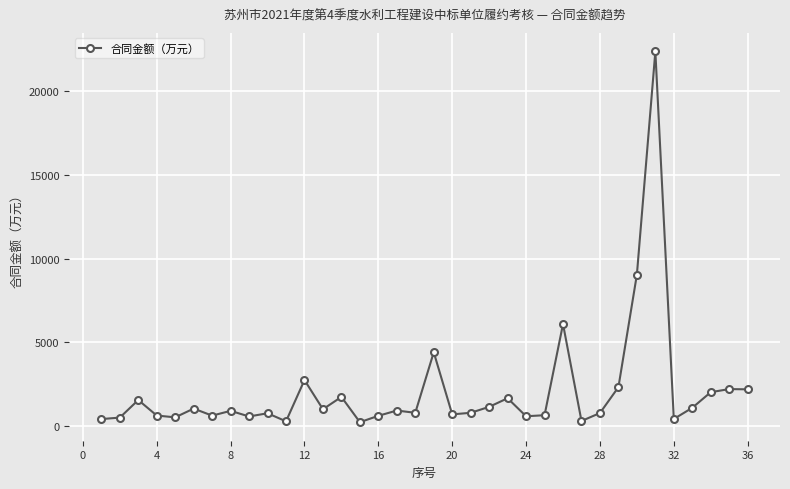

Count the number of values greater than 883.

18